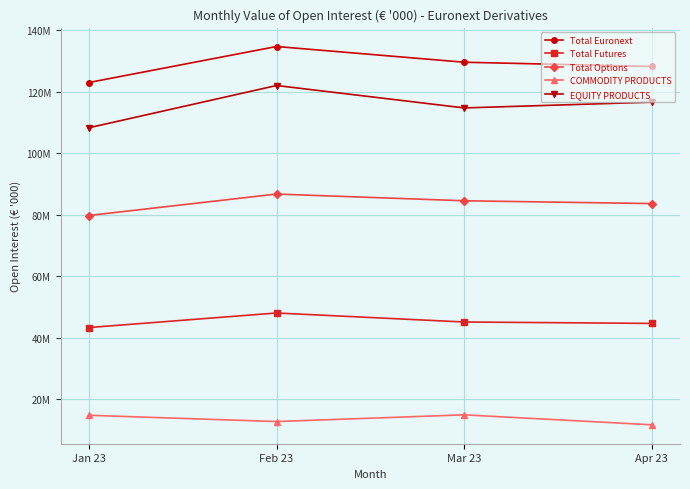

What are all the series names shown in the legend?

Total Euronext, Total Futures, Total Options, COMMODITY PRODUCTS, EQUITY PRODUCTS